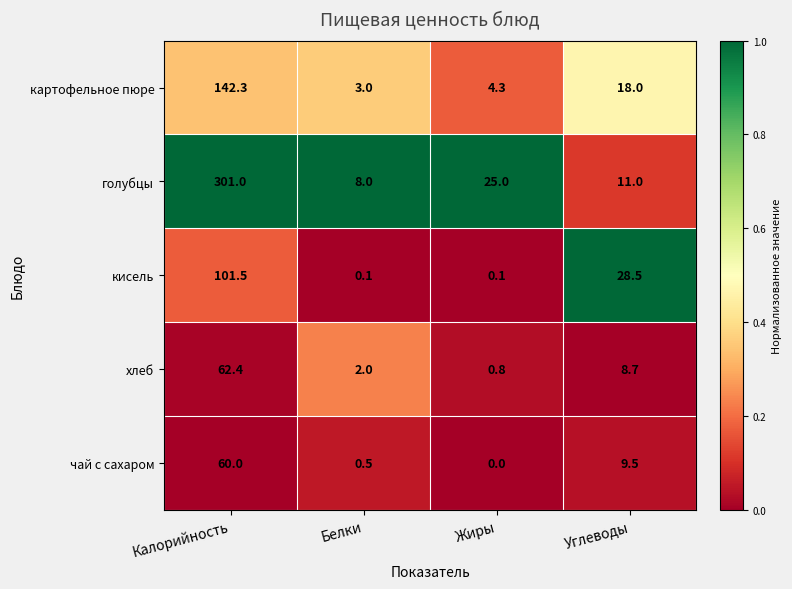

Reading left to right, transcribe all the data shown in this chart.

картофельное пюре: Калорийность=142.3	Белки=3.0	Жиры=4.3	Углеводы=18.0
голубцы: Калорийность=301.0	Белки=8.0	Жиры=25.0	Углеводы=11.0
кисель: Калорийность=101.5	Белки=0.1	Жиры=0.1	Углеводы=28.5
хлеб: Калорийность=62.4	Белки=2.0	Жиры=0.8	Углеводы=8.7
чай с сахаром: Калорийность=60.0	Белки=0.5	Жиры=0.0	Углеводы=9.5